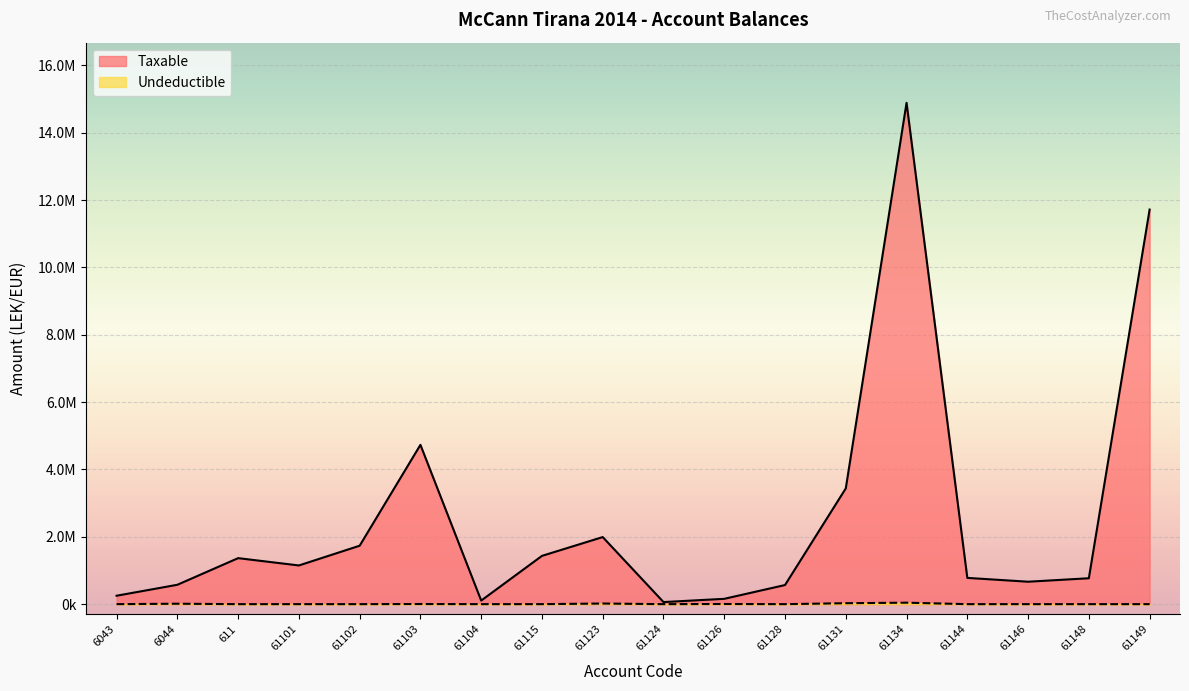

Which series has the largest range (max minus min)?

Taxable